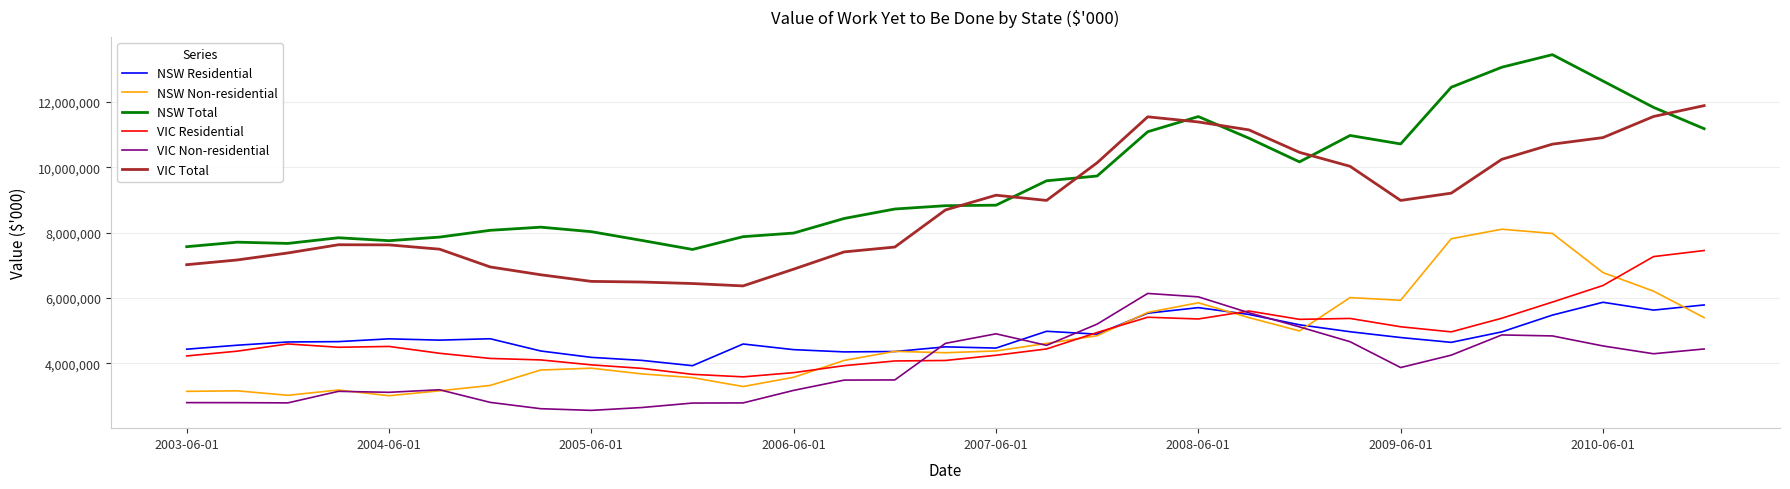

True or false: VIC Non-residential and NSW Total cross at least once.

False